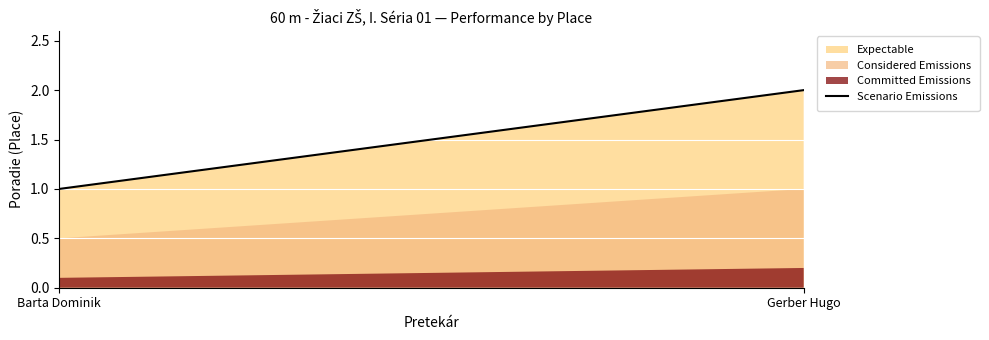

List the labels in order of value, smallest first.

Barta Dominik, Gerber Hugo